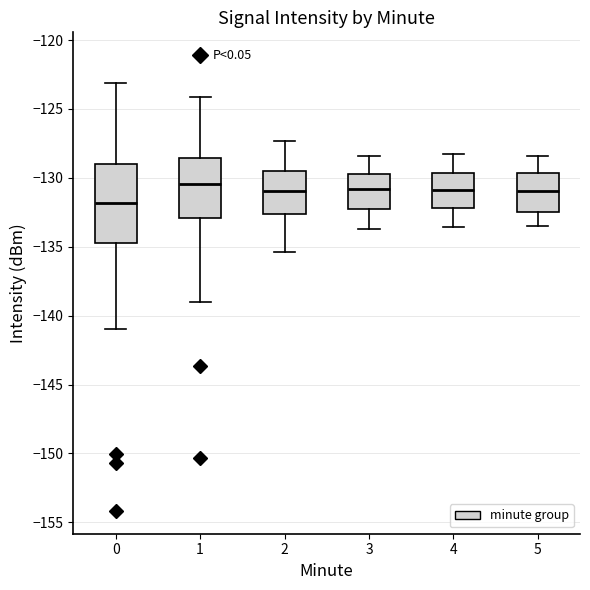

Reading left to right, read every box against the y-axis: the position of its median line, the range the box covers, and the ends of its whiskers. The values are not printed on the chart, so give them approximately, as read against the axis.

0: median -132.0, box -134.5 to -129.0, whiskers -141.0 to -123.0
1: median -130.5, box -133.0 to -128.5, whiskers -139.0 to -124.0
2: median -131.0, box -132.5 to -129.5, whiskers -135.5 to -127.5
3: median -131.0, box -132.0 to -129.5, whiskers -133.5 to -128.5
4: median -131.0, box -132.0 to -129.5, whiskers -133.5 to -128.5
5: median -131.0, box -132.5 to -129.5, whiskers -133.5 to -128.5